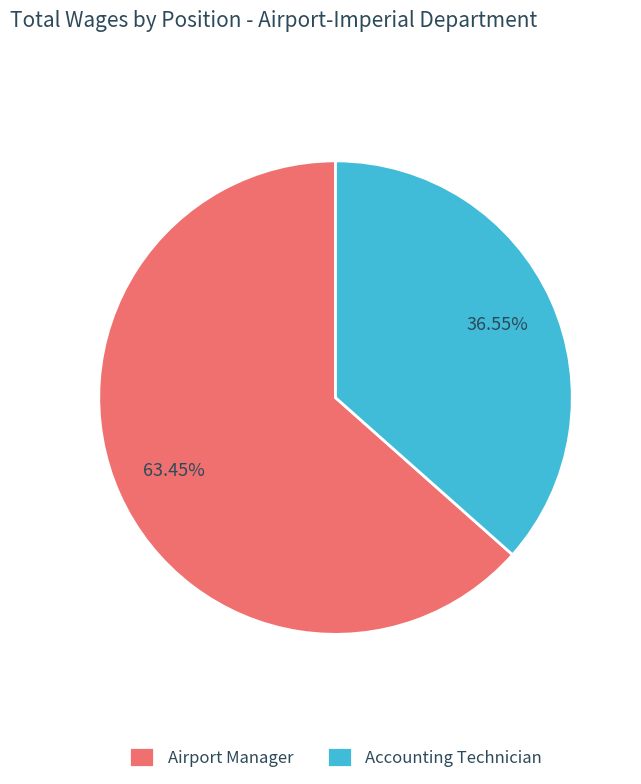

To the nearest percent, what percentage of the pie is Airport Manager?

63%